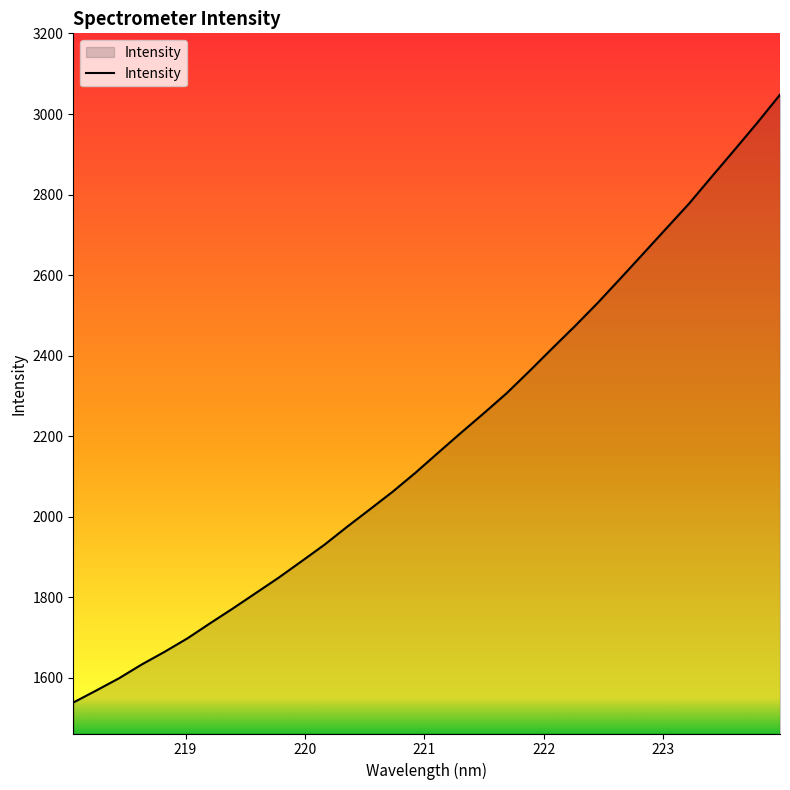

True or false: there are more than 1 points higher than both neighbors.

False